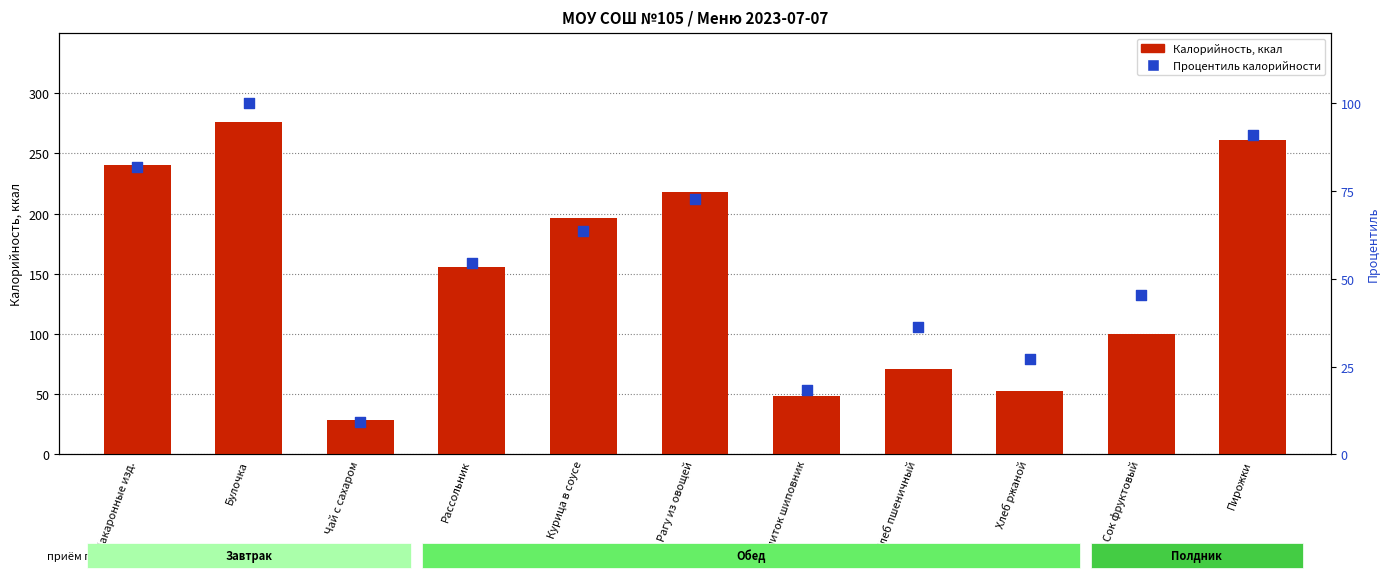

At how many categories does at least one series exceed 249?

2